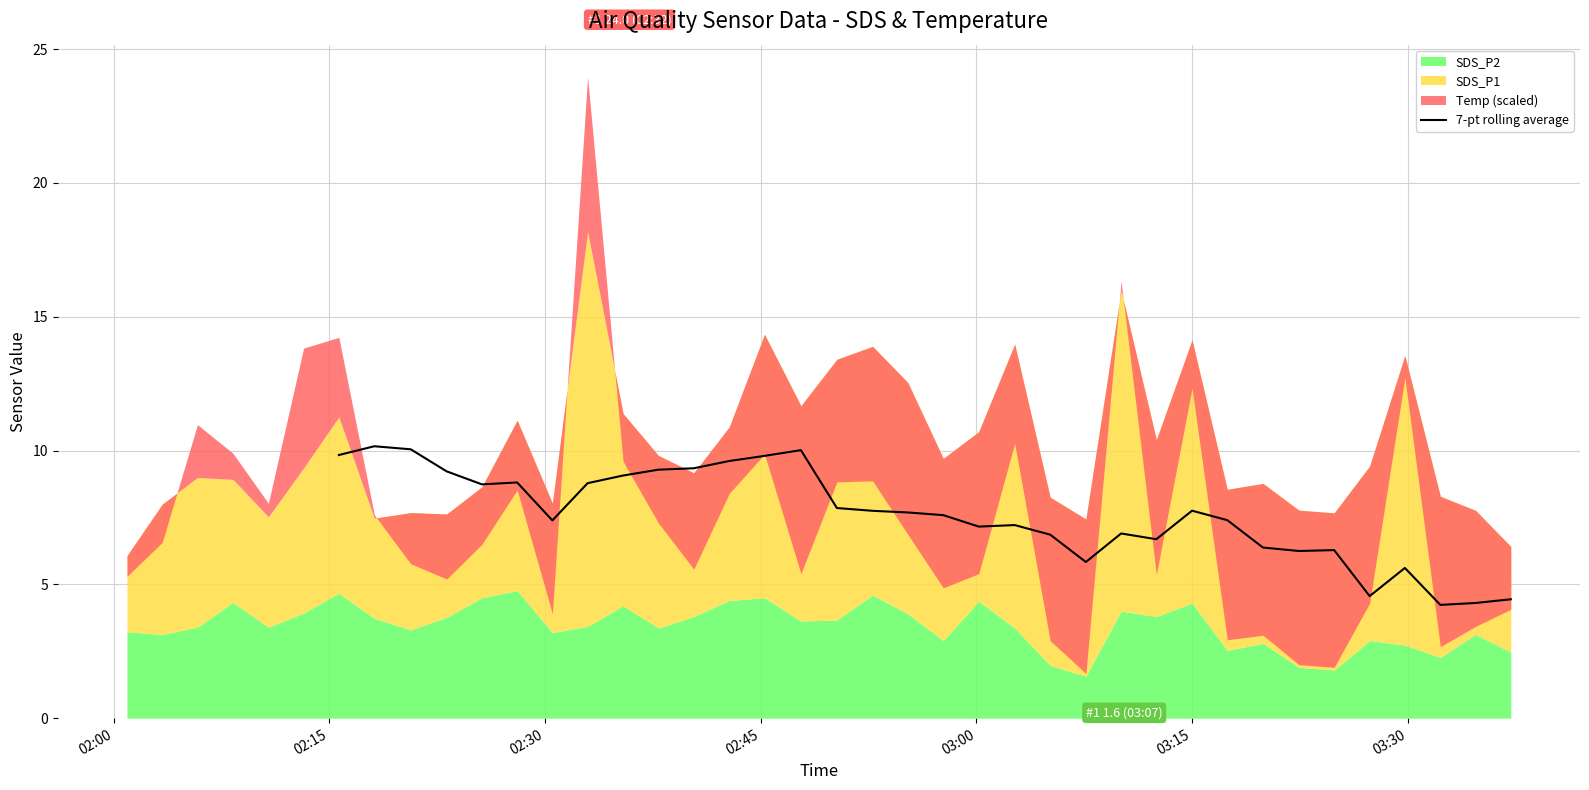

What is the maximum value for 7-pt rolling average?

10.2